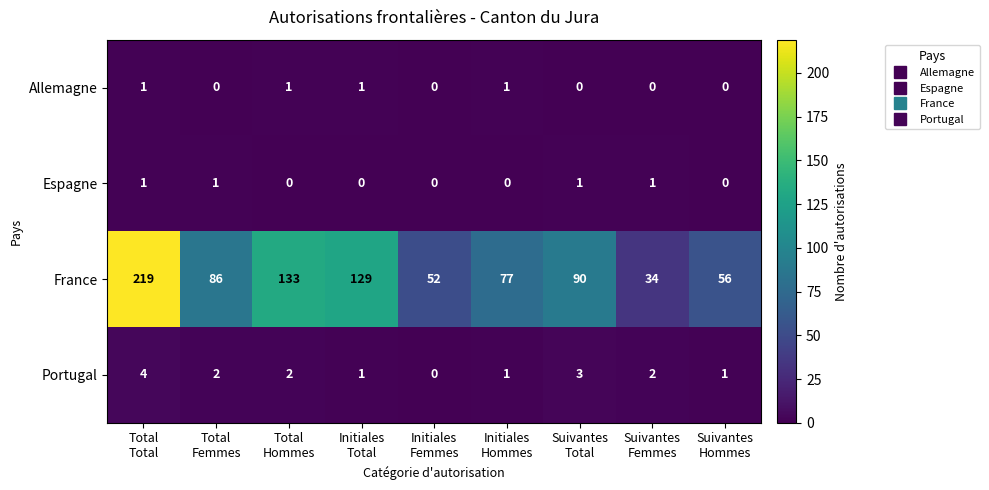

How many Allemagne values are between 0 and 1?

9